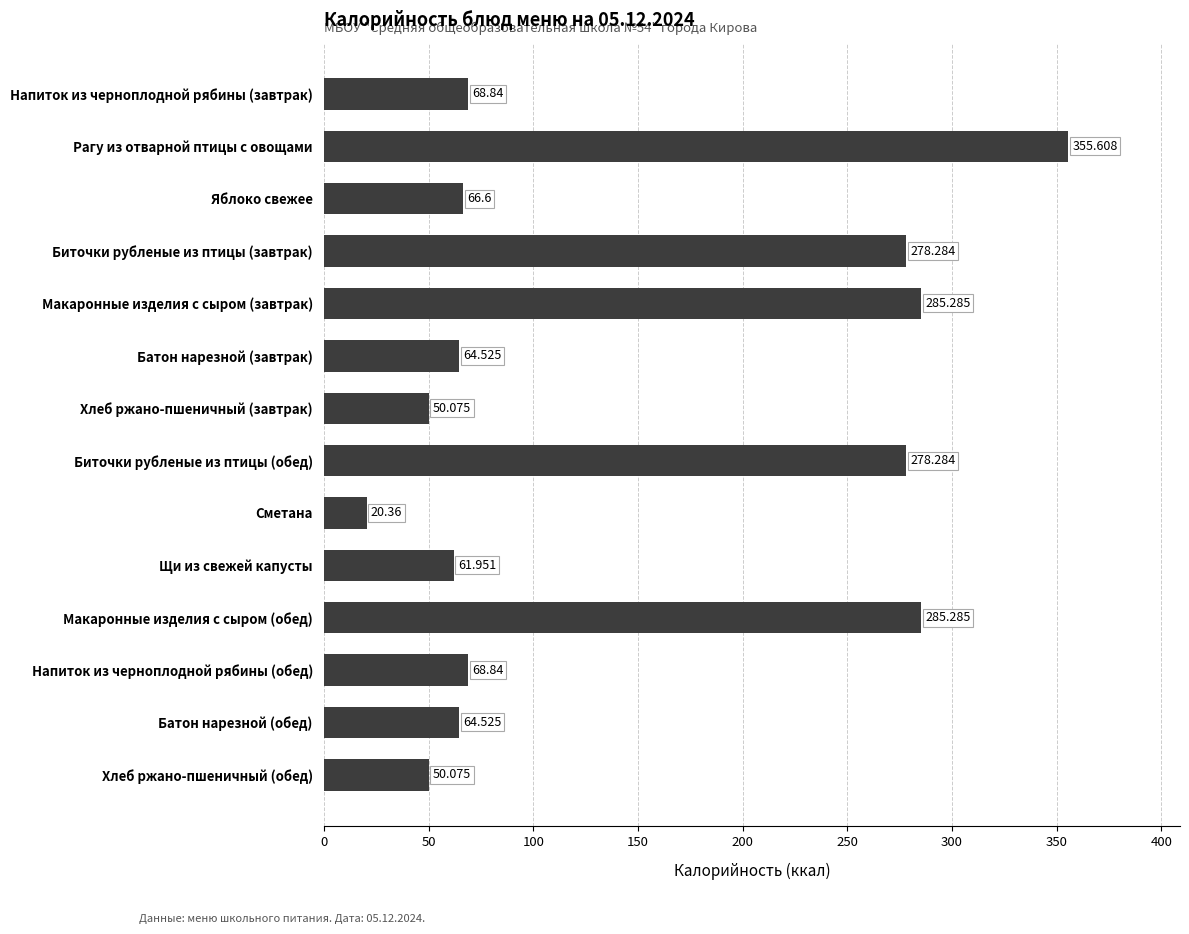

What is the label of the 3rd bar from the bottom?

Напиток из черноплодной рябины (обед)